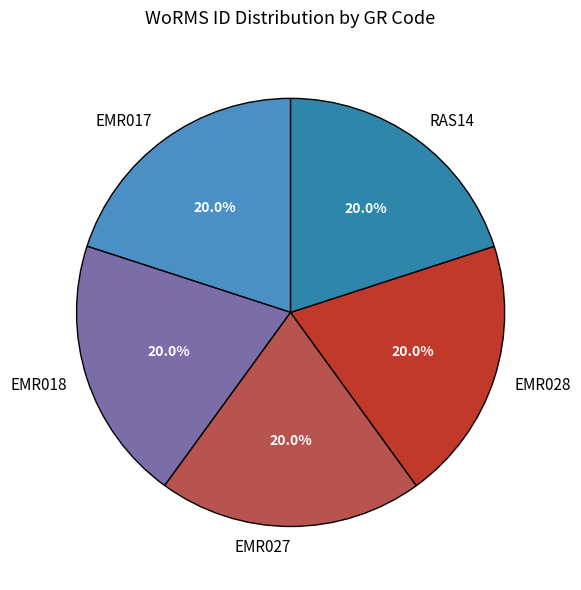

Do RAS14 and EMR027 together represent more than half of the pie?

No